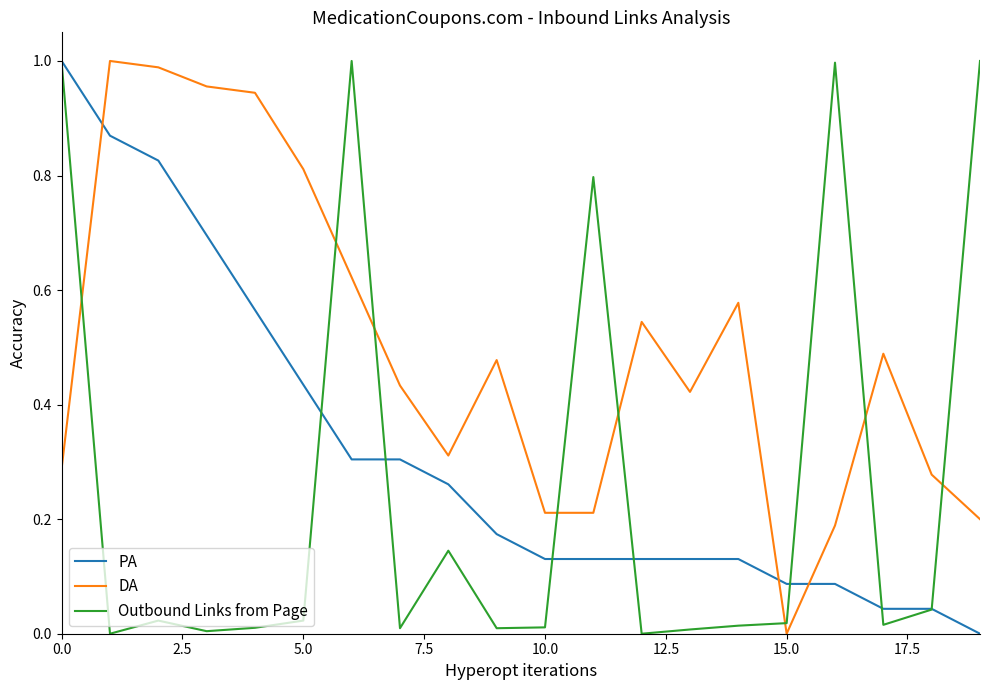

Which series has the largest total across all categories?

DA